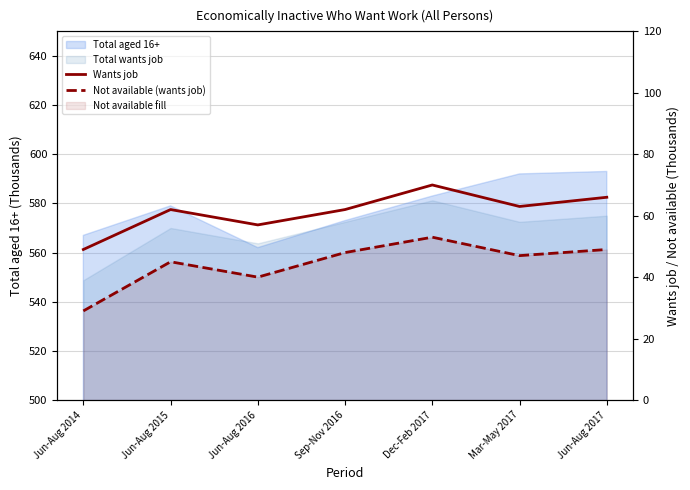

Which category has the lowest value in the Wants job series?

Jun-Aug 2014